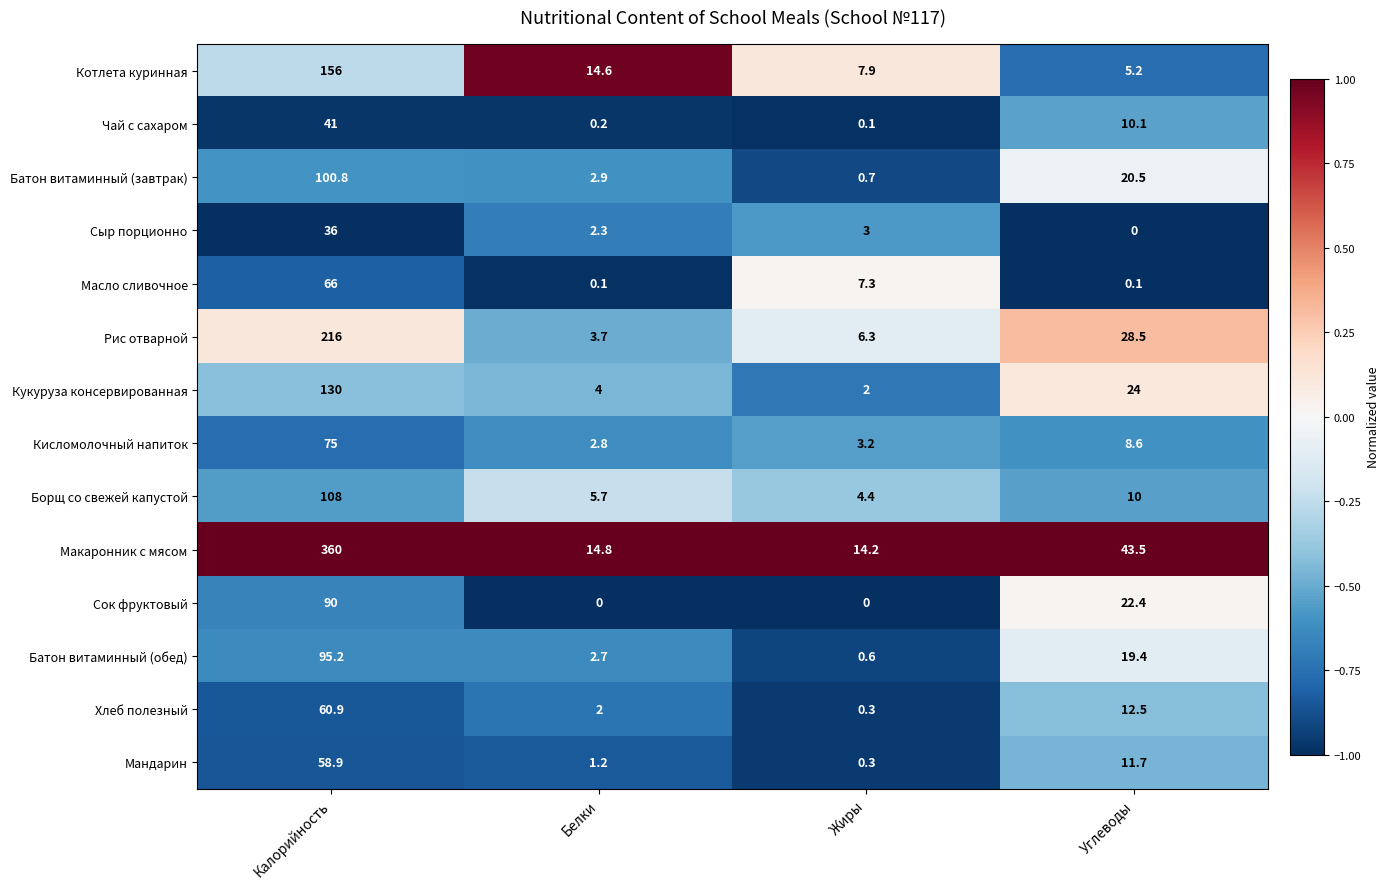

What is the lowest value of the Мандарин series?

0.3